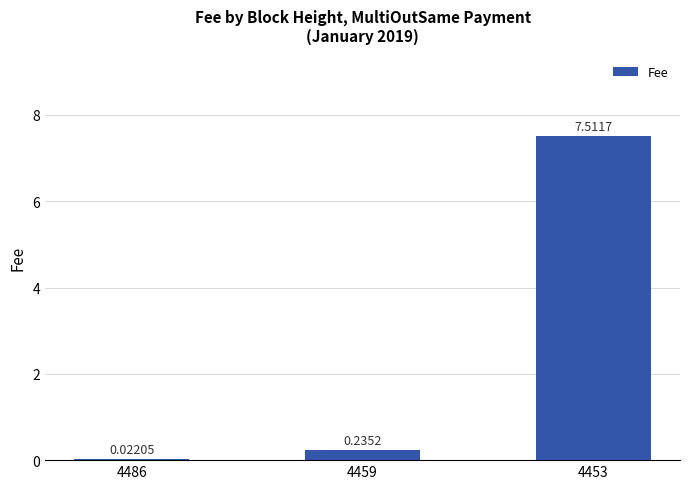

Between 4453 and 4459, which is larger?

4453